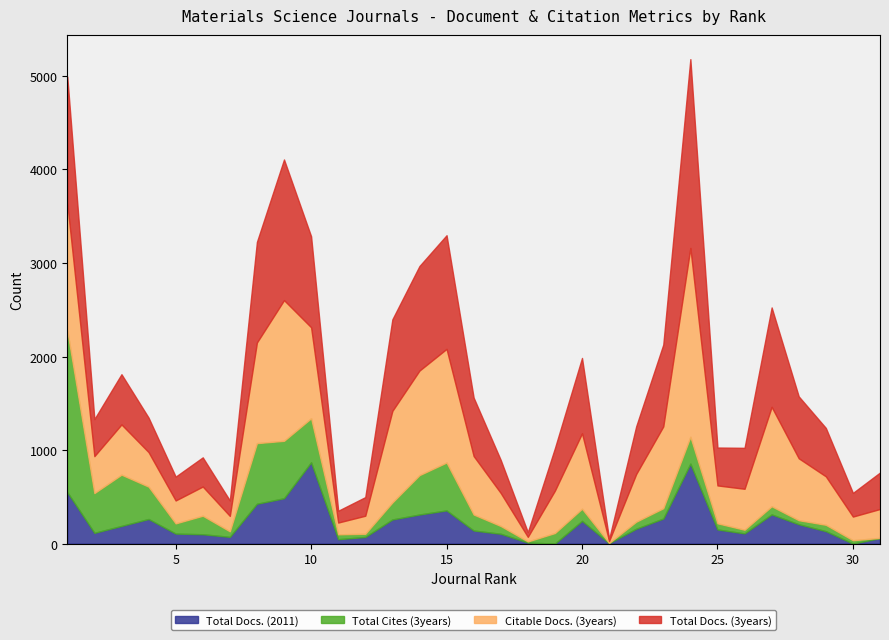

Which category has the lowest value across all series?

19